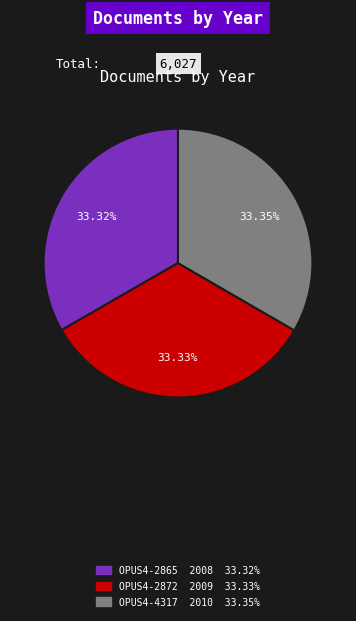

Does OPUS4-2872 account for over 50% of the chart?

No